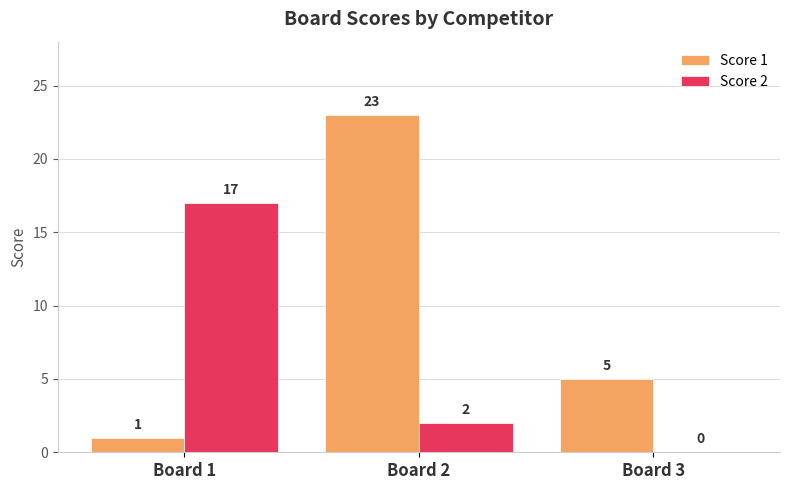

Which category has the highest value across all series?

Board 2